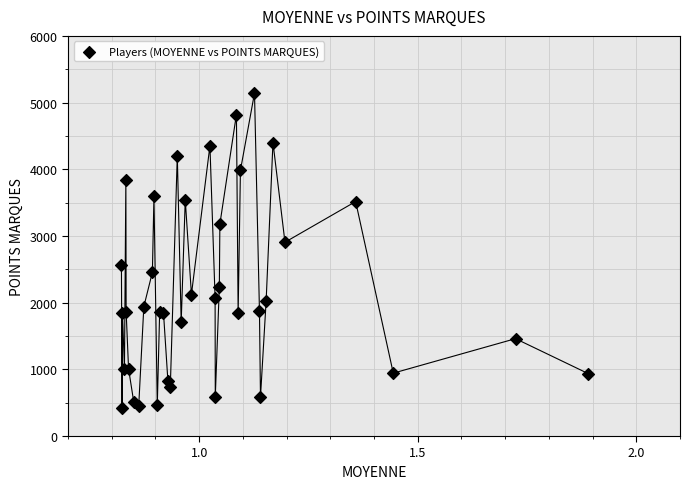

What Y value in the scatter plot is closest to 2778?

2906